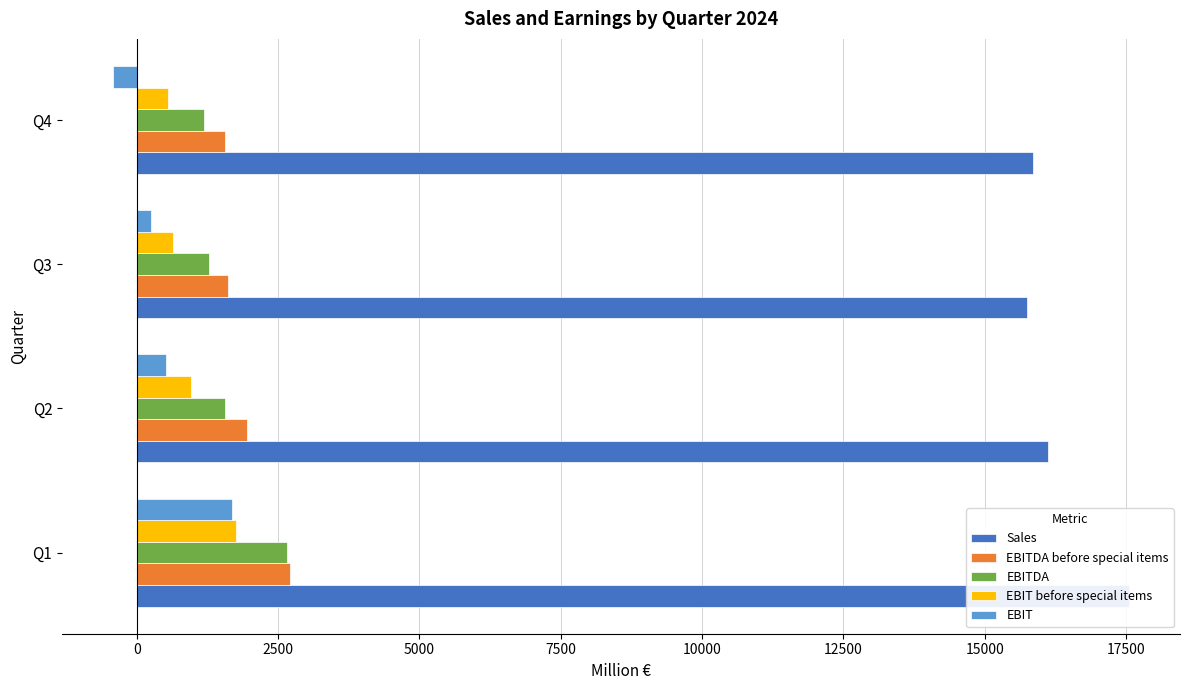

Count the number of data series in this chart.

5